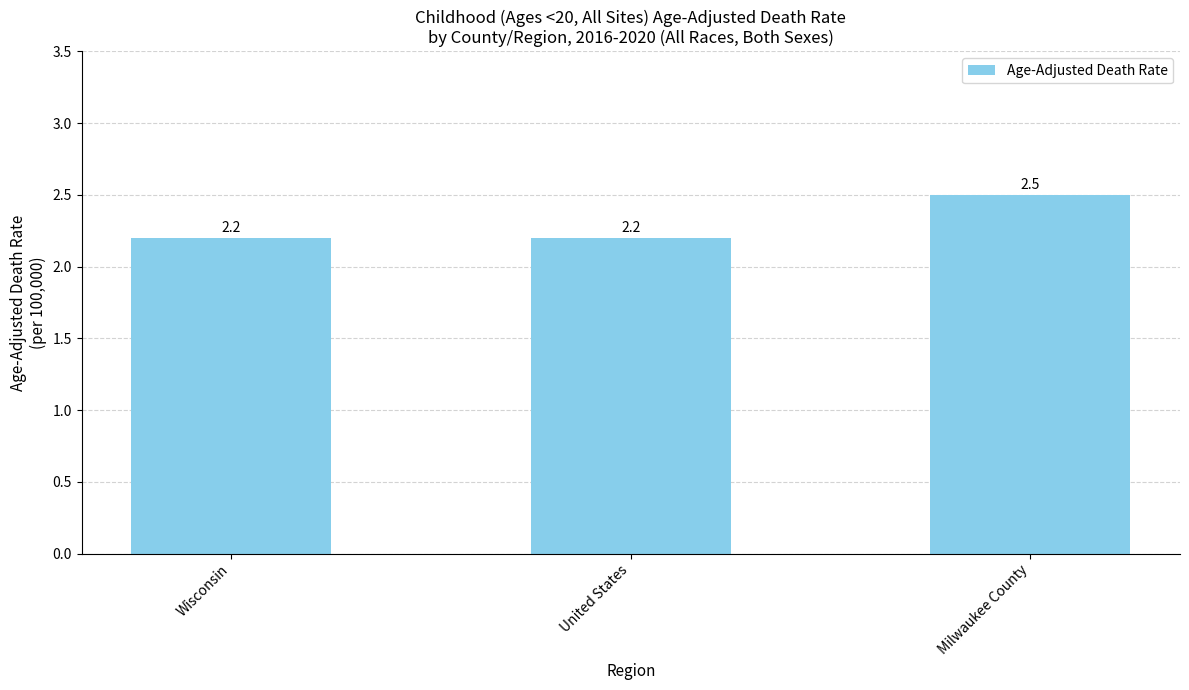

What is the sum of all values?

6.9